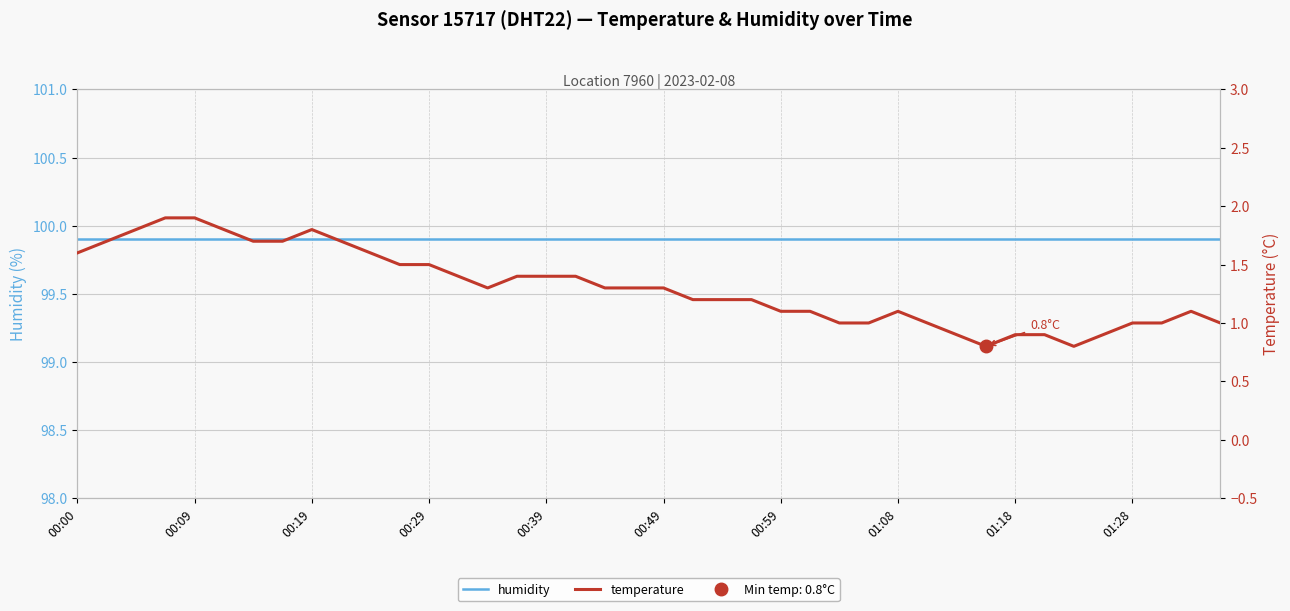

True or false: temperature and humidity intersect in this chart.

False